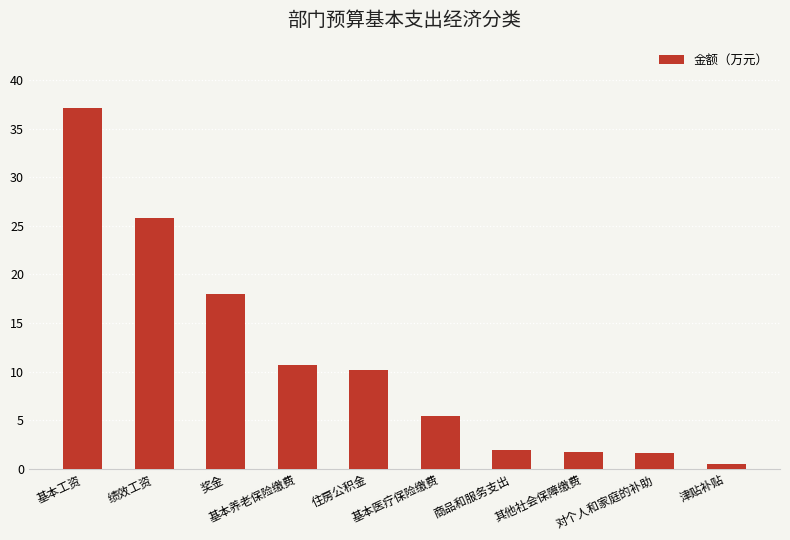

What is the ratio of the value at 基本工资 to the value at 对个人和家庭的补助?

22.4